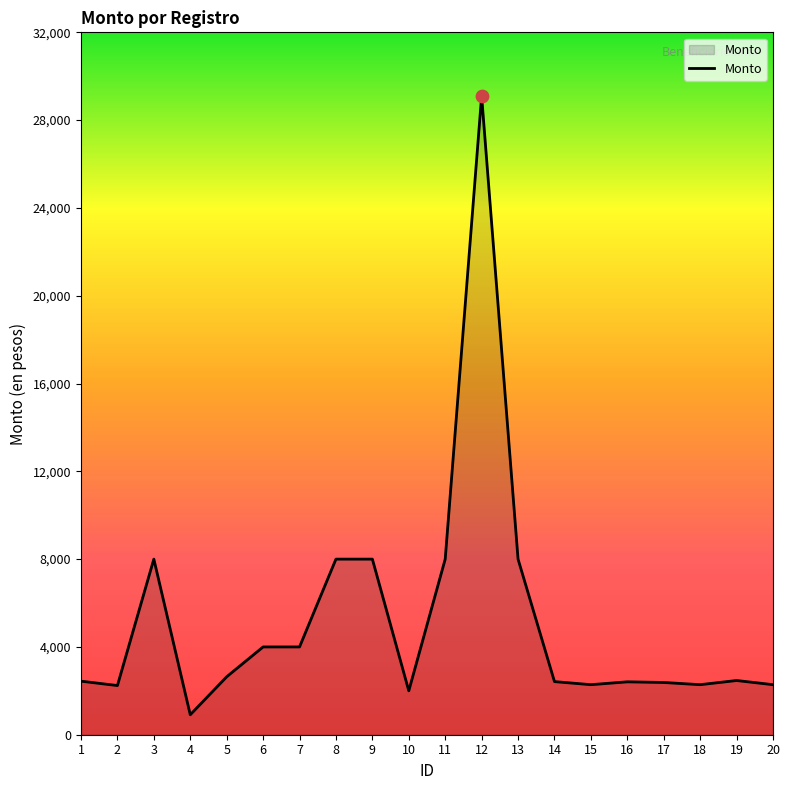

Which has a higher value, 7 or 2?

7